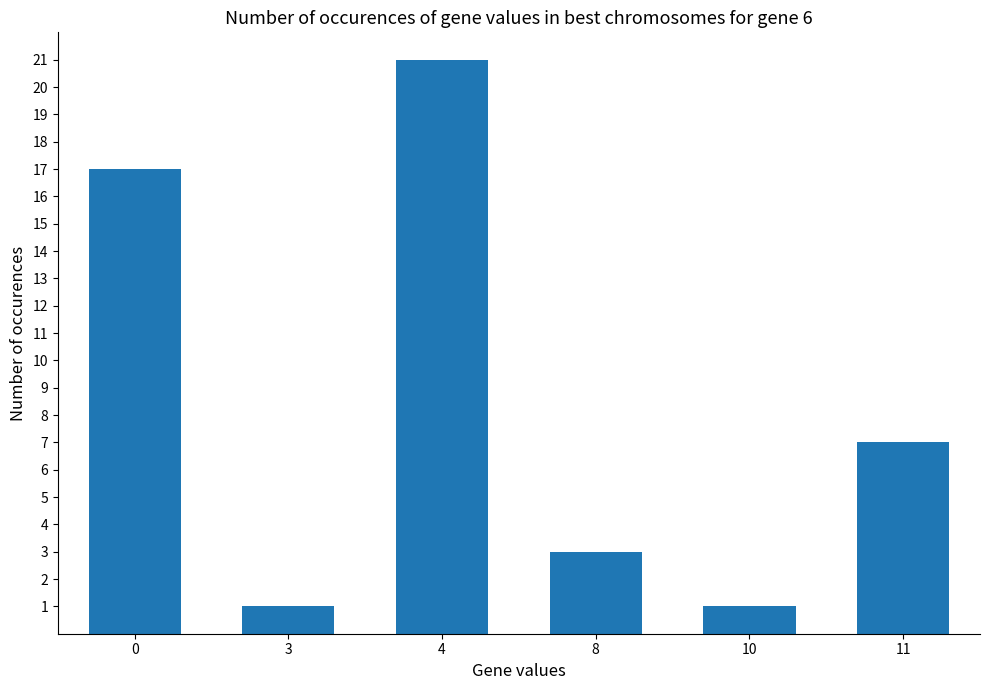

At which label is the value closest to 11?

11